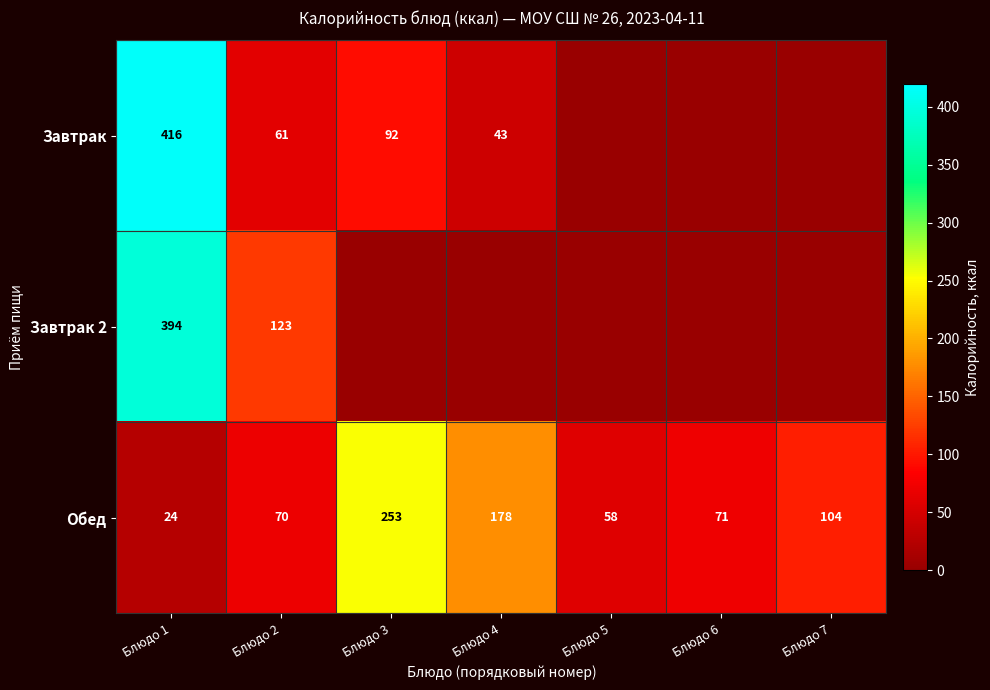

Where is Обед nearest to the value 138?

Блюдо 7